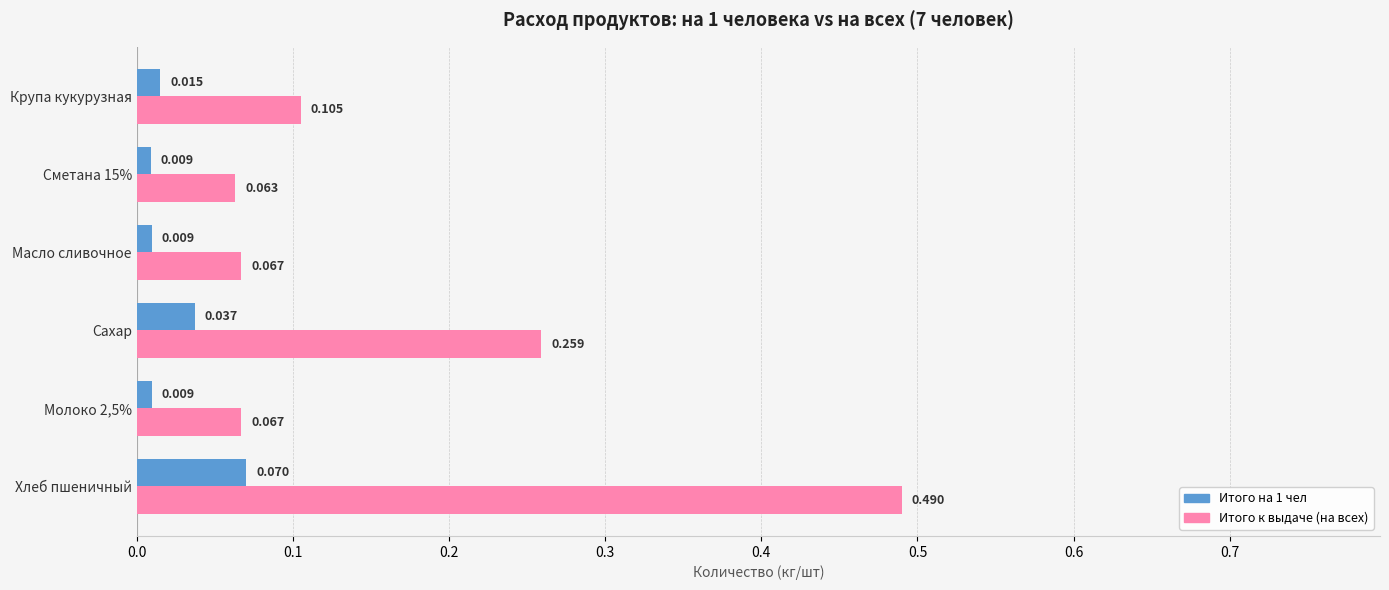

Which series has the largest total across all categories?

Итого к выдаче (на всех)